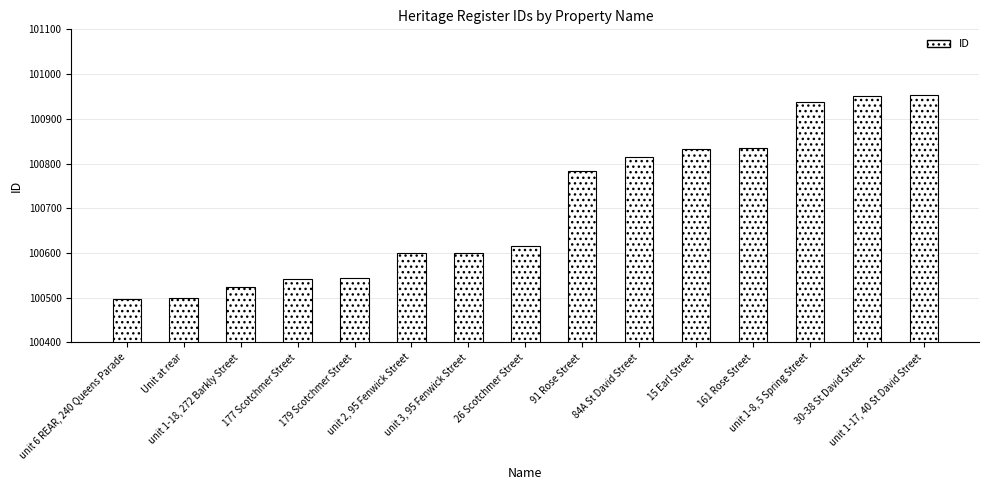

Does the chart contain any negative values?

No